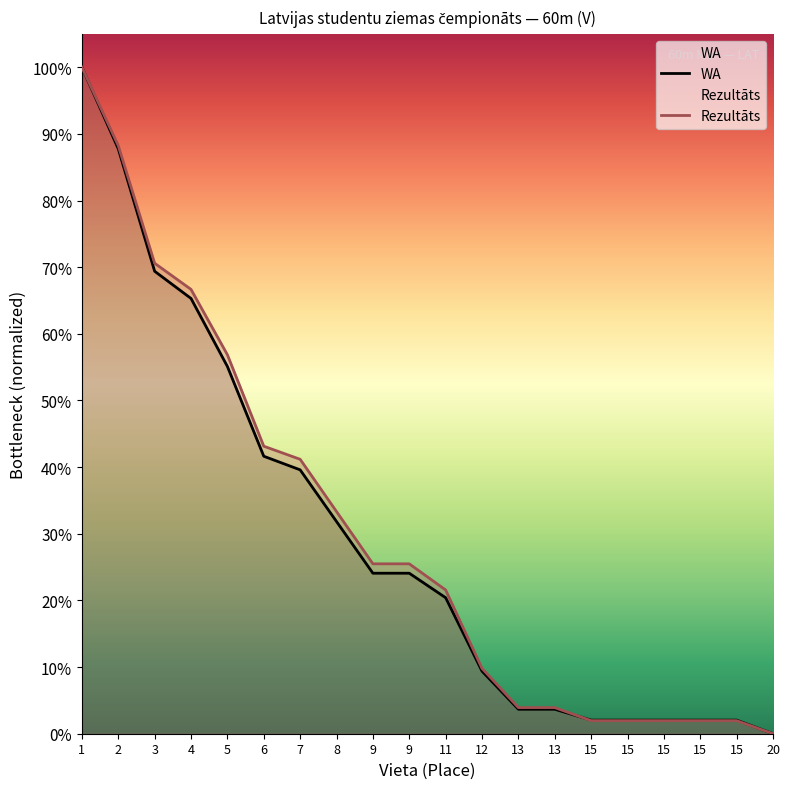

Which series has the largest total across all categories?

Rezultāts